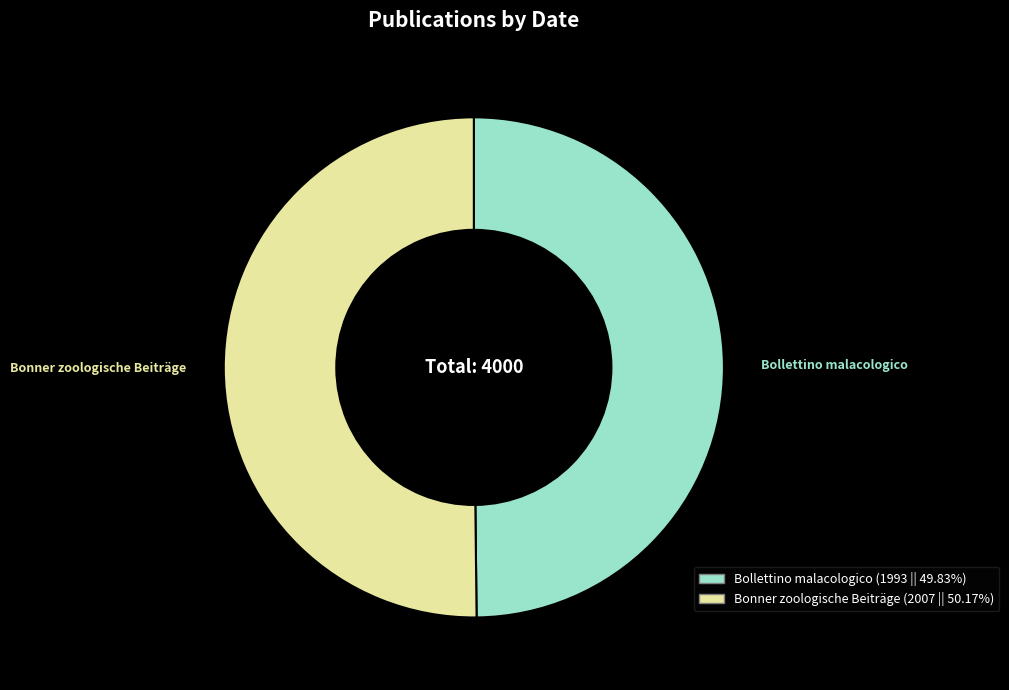

Rank the categories by value from highest to lowest.

Bonner zoologische Beiträge (German), Bollettino malacologico (Italian)